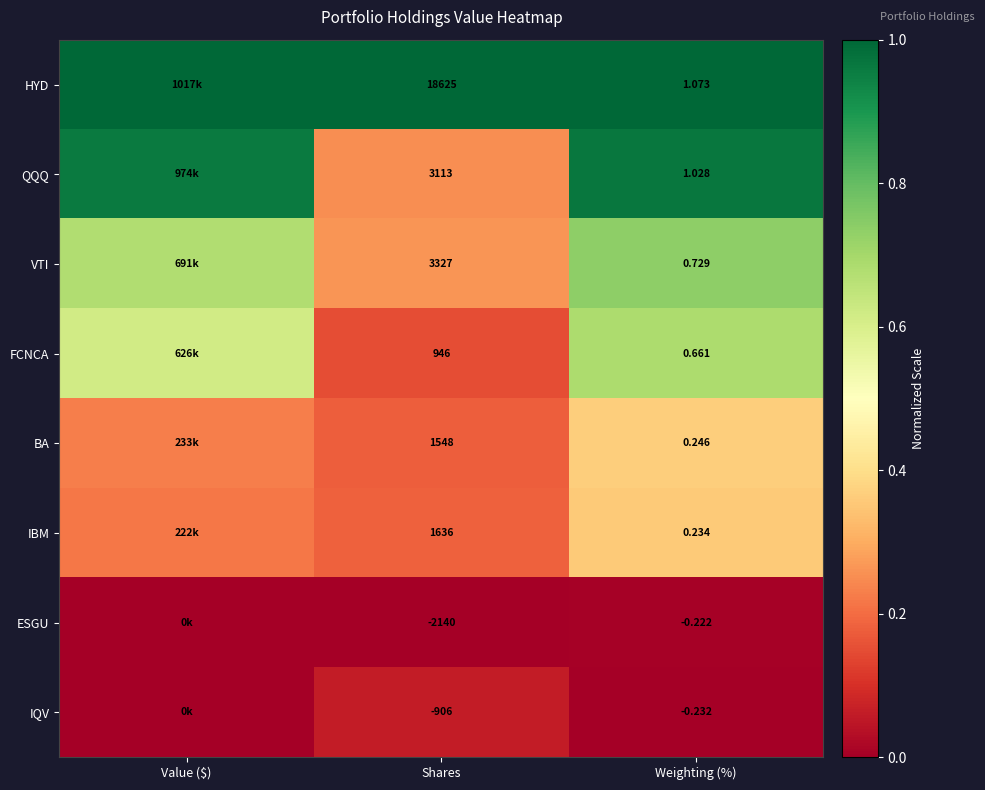

Which series changed the most between Shares and Weighting (%)?

HYD